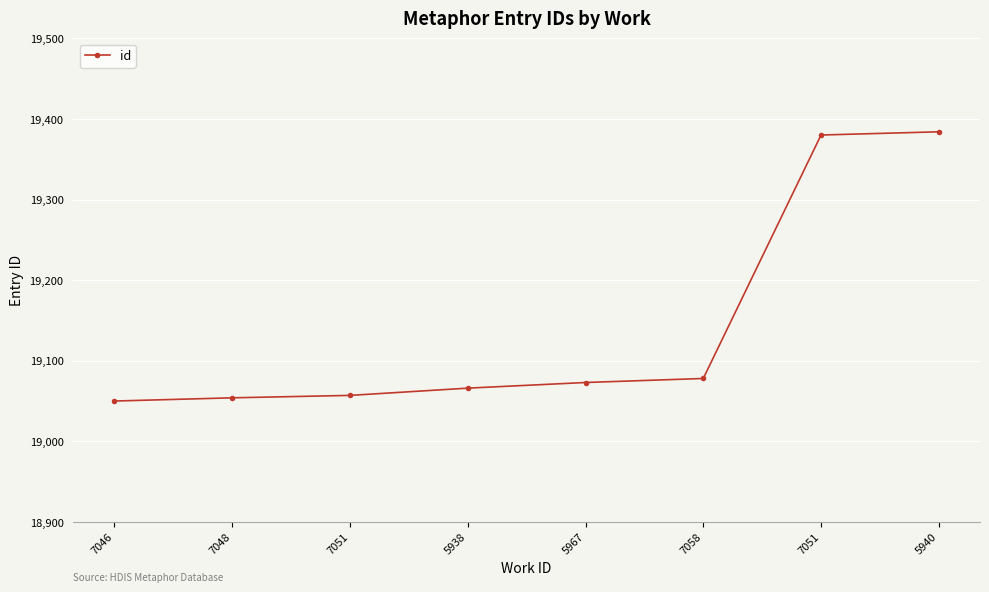

Does the chart have visible grid lines?

Yes